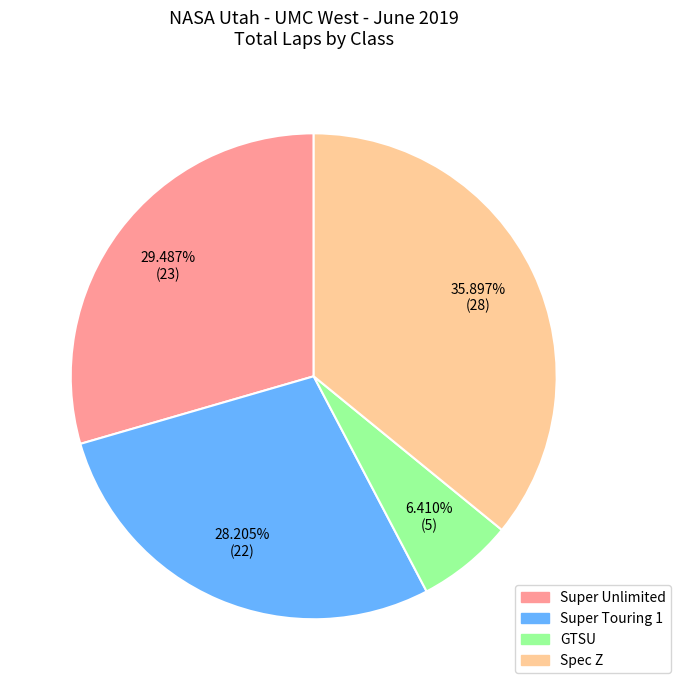

Does any single category account for the majority?

No